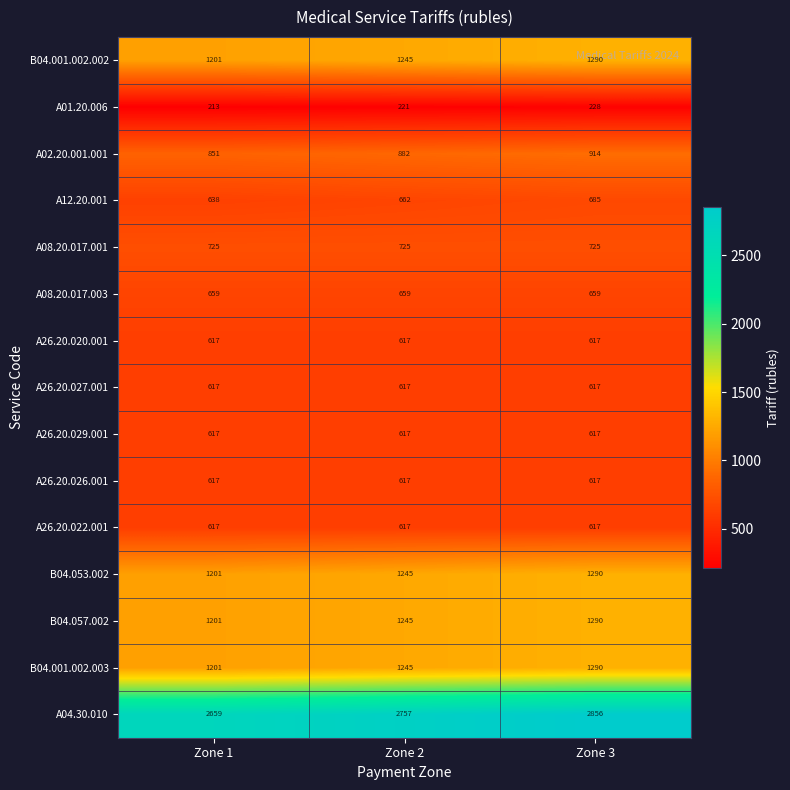

What is the smallest value displayed?

213